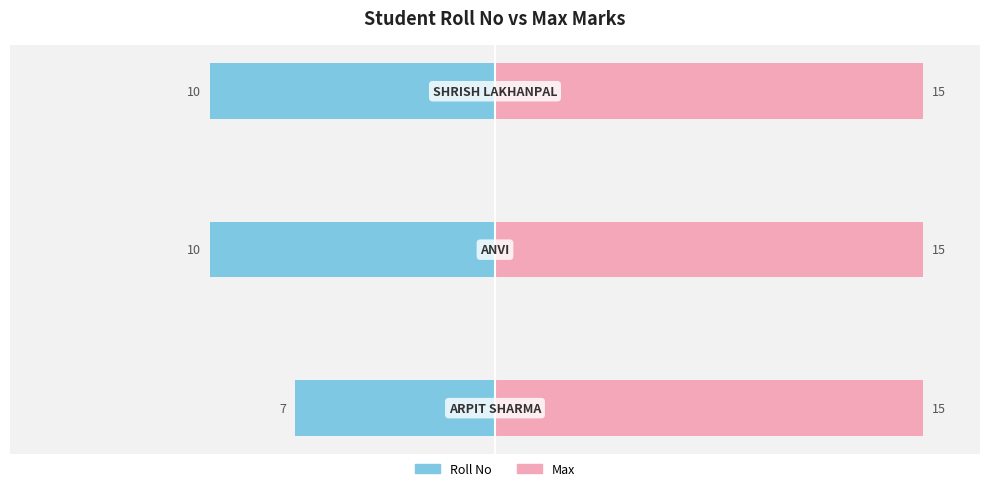

What are all the series names shown in the legend?

Roll No, Max